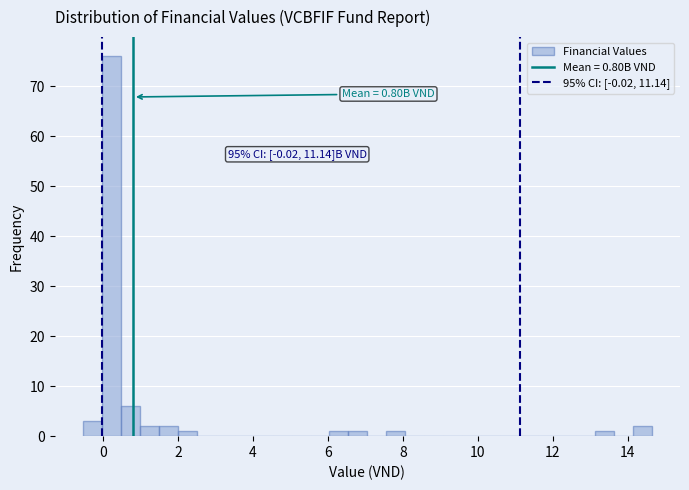

Read against the x-axis, roughly where is the centre of the tallest bar?

0.2